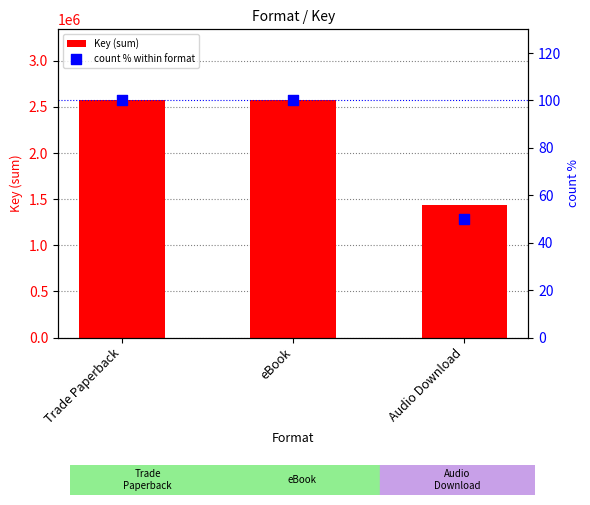

Which series contains the highest Y value?

Key (sum)